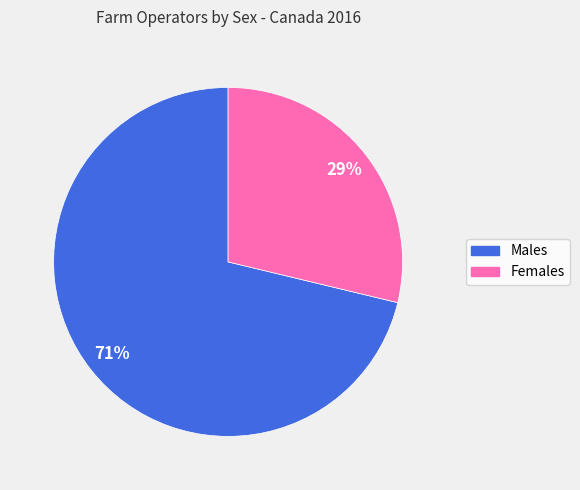

Which has a higher value, Females or Males?

Males